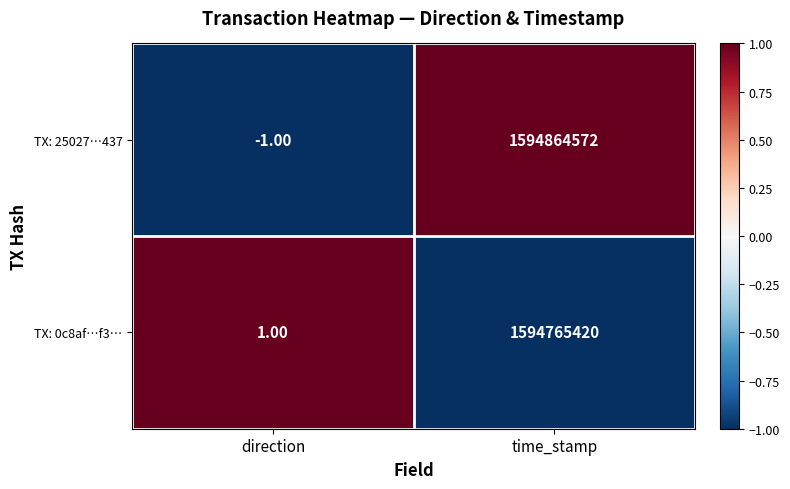

Where is TX: 0c8af…f3… nearest to the value 797382710?

direction